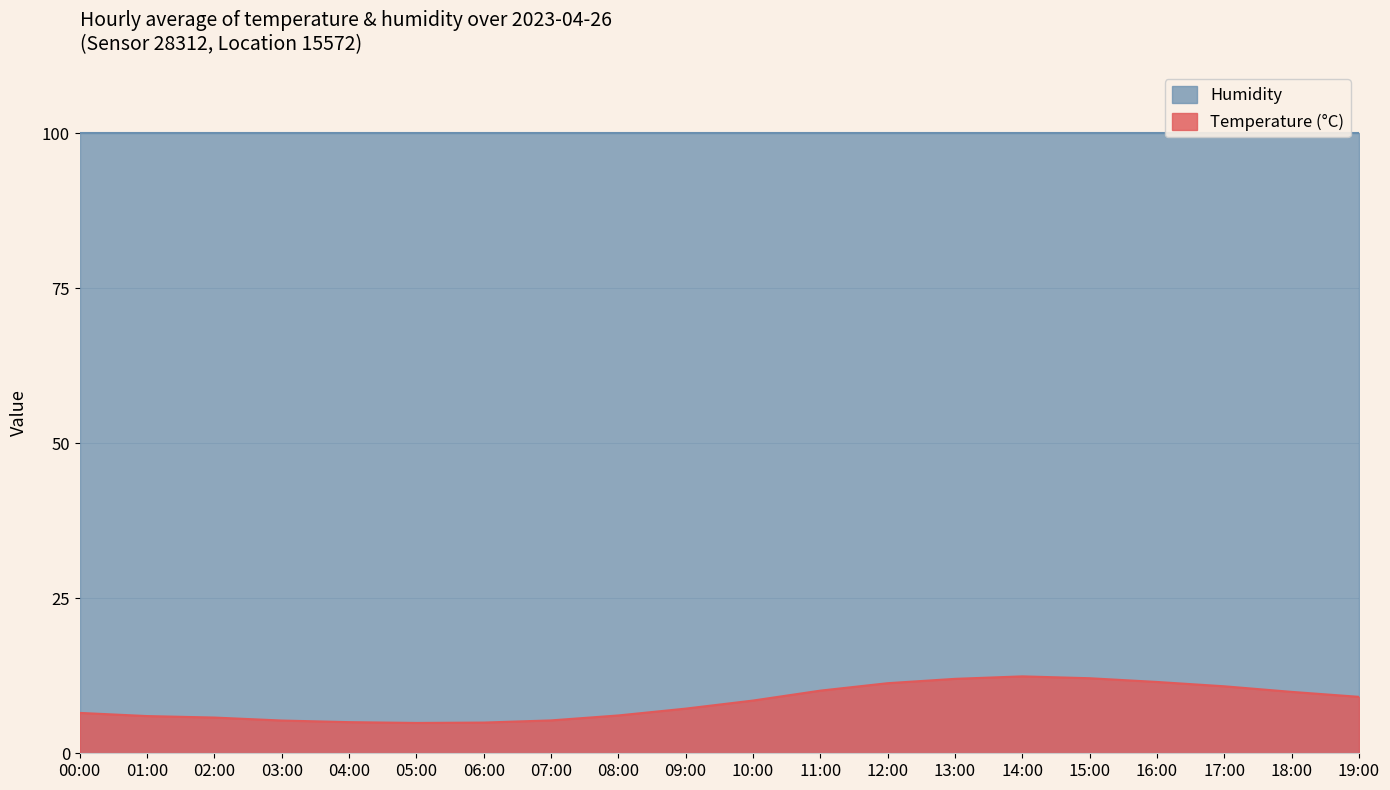

Read the value at 19:00.

9.1